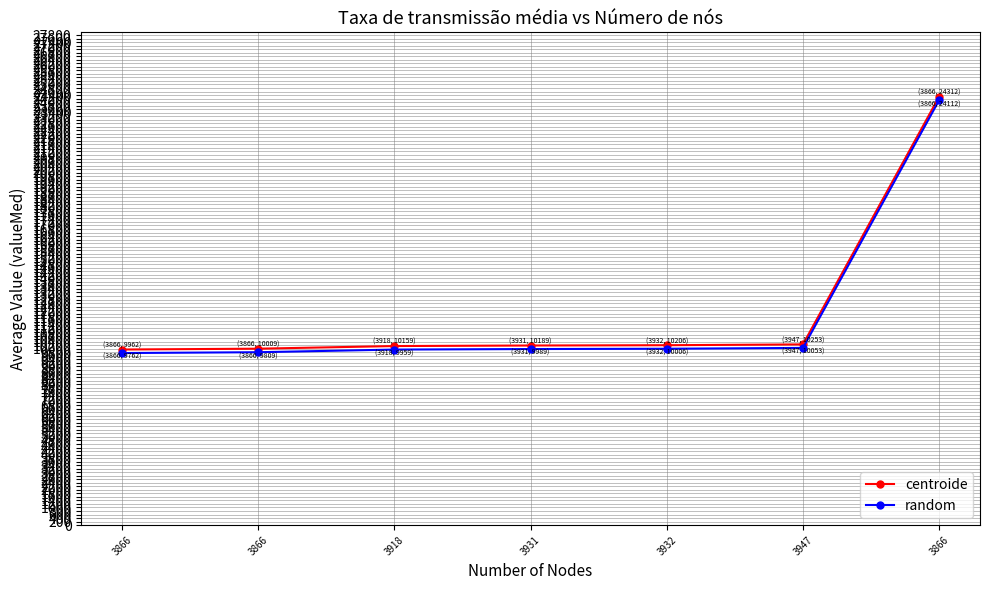

How many lines are shown in the chart?

2